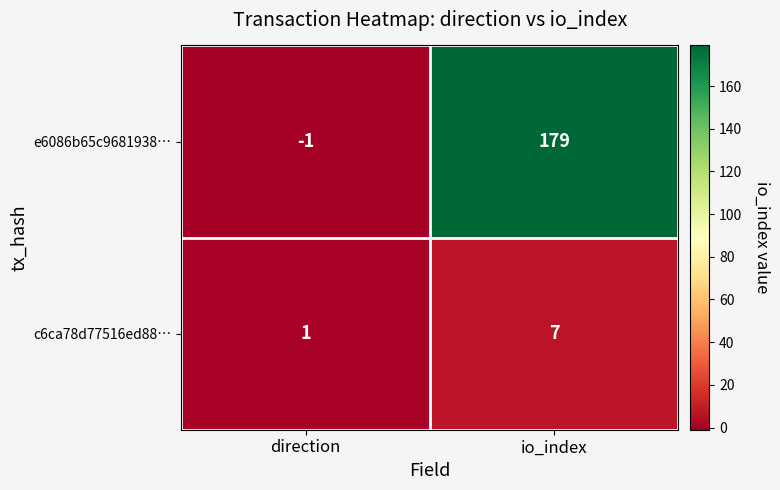

How many data points does each series have?

2